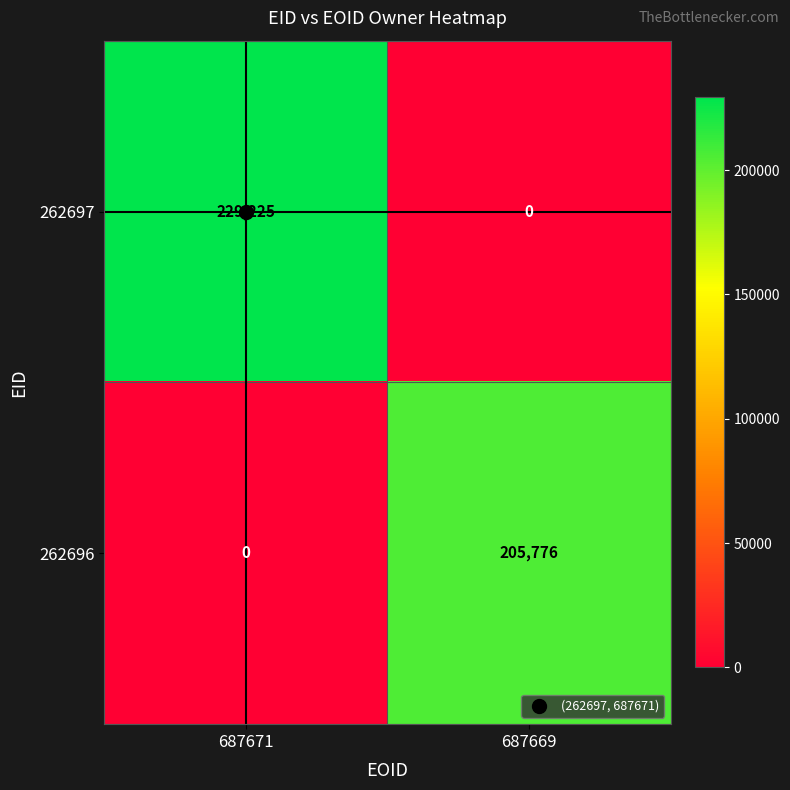

Which series has the largest total across all categories?

262697